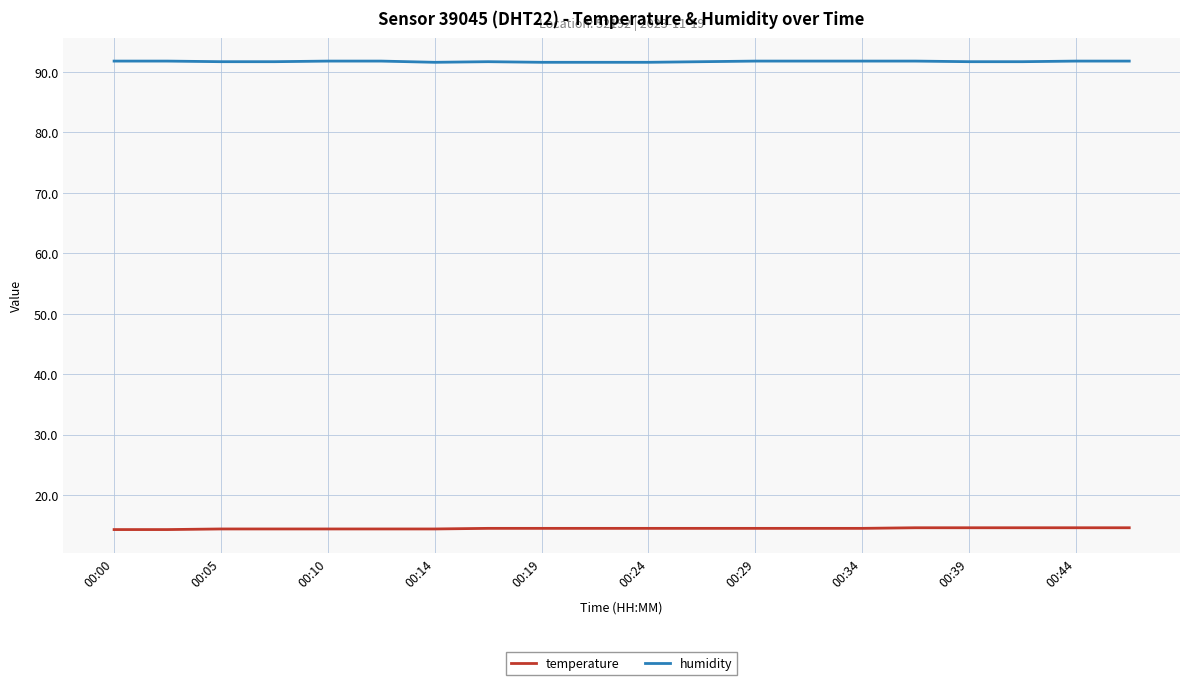

List the series in order of their peak value, highest first.

humidity, temperature